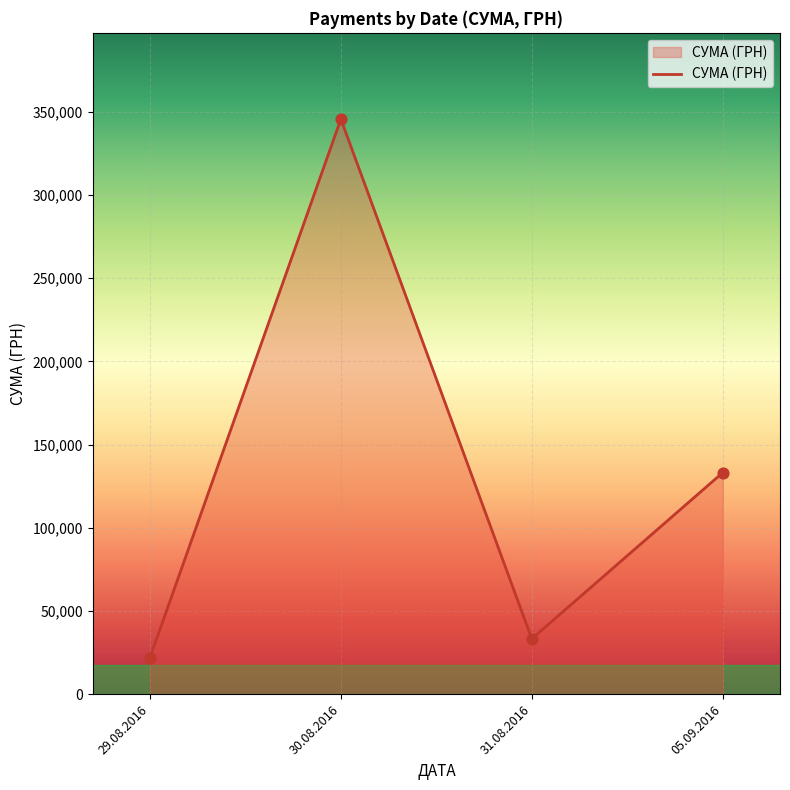

Which has a higher value, 30.08.2016 or 31.08.2016?

30.08.2016